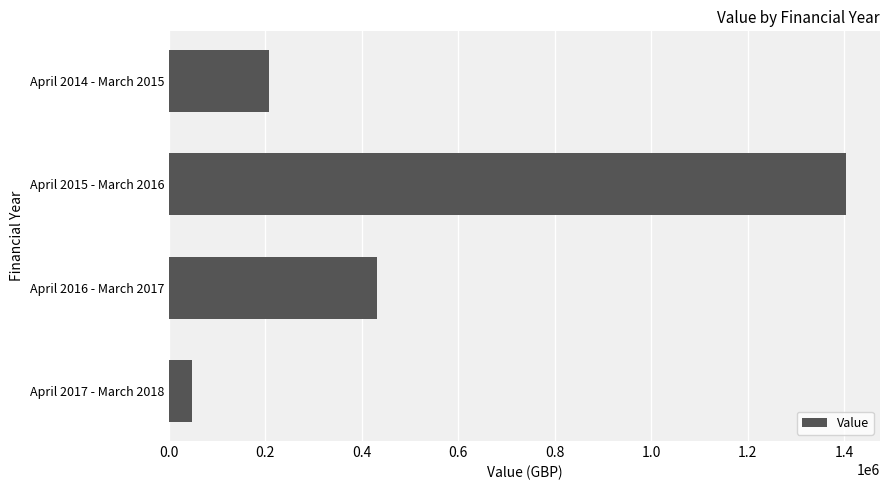

How many values are below 431436?

2